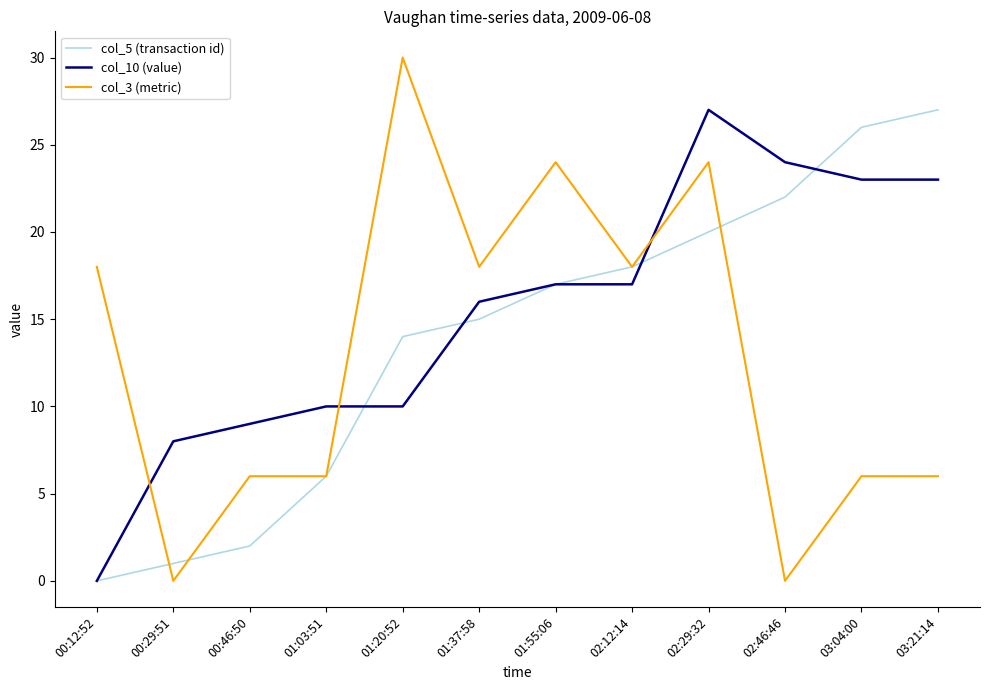

Does the chart have visible grid lines?

No